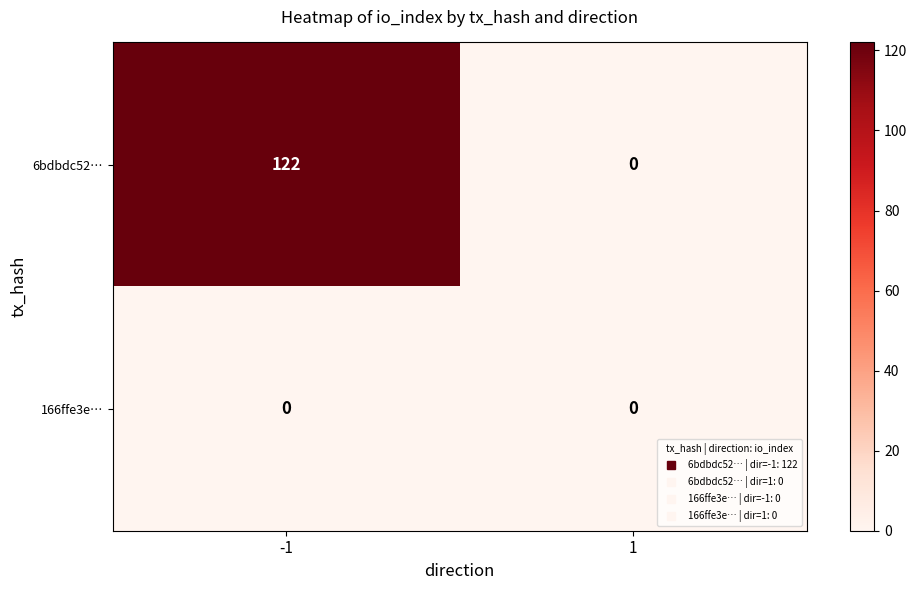

At how many categories does at least one series exceed 49?

1